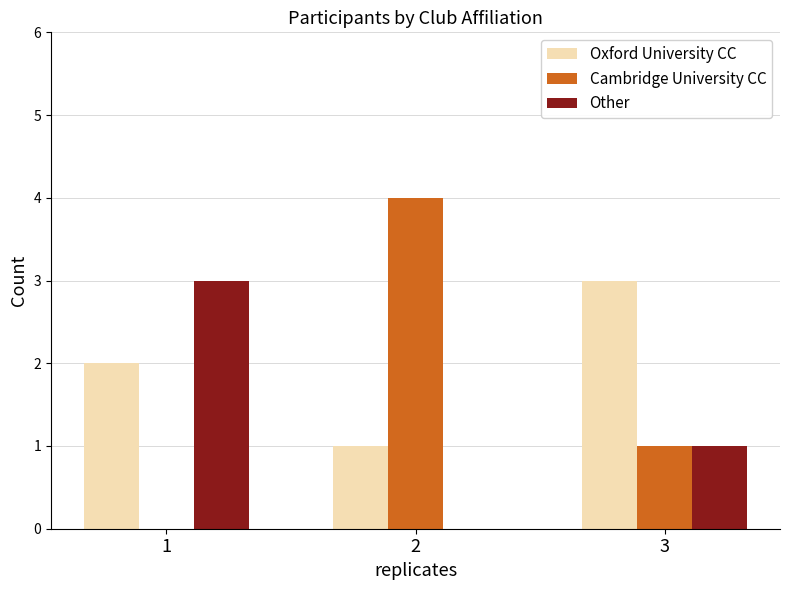

What are all the series names shown in the legend?

Oxford University CC, Cambridge University CC, Other